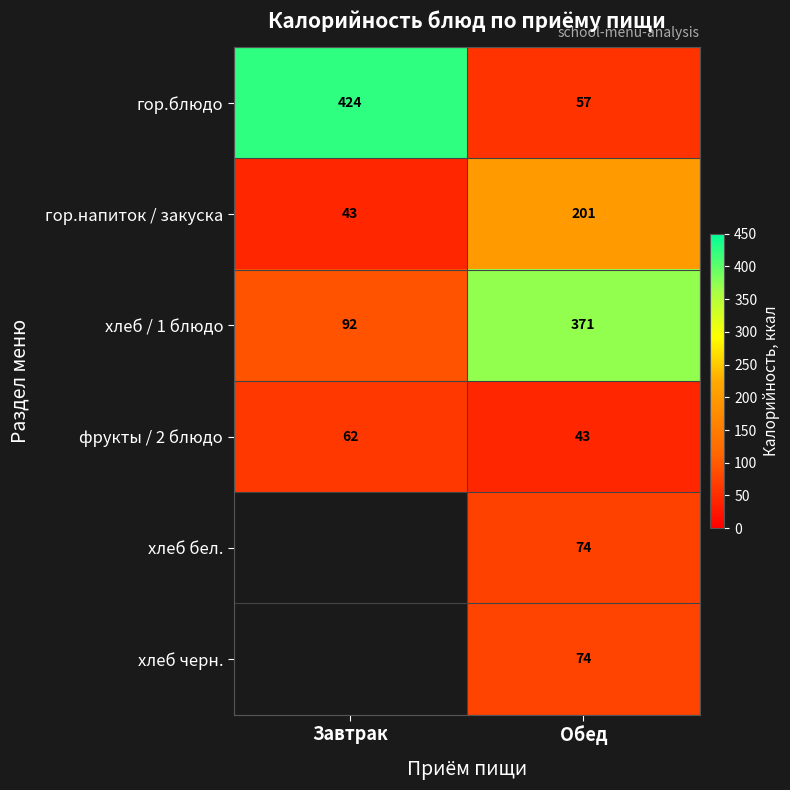

The гор.напиток / закуска series shows 64.6 at Завтрак. True or false?

False